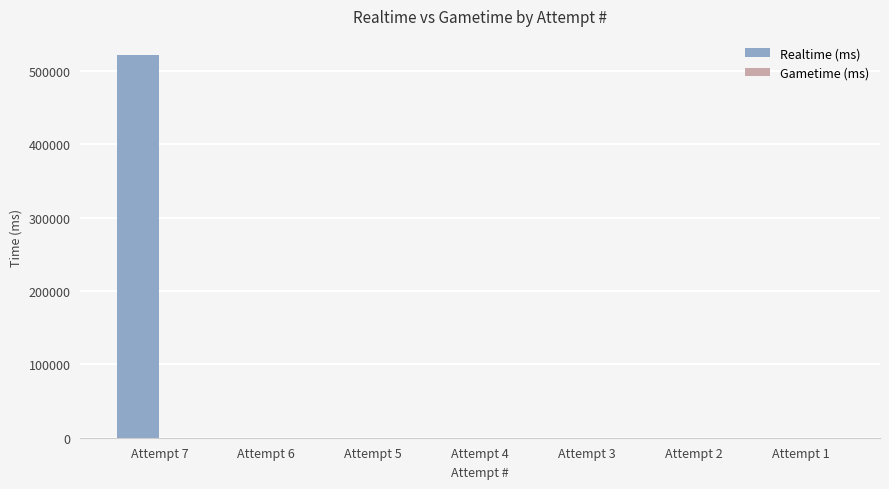

Which label corresponds to the largest value in the chart?

Attempt 7